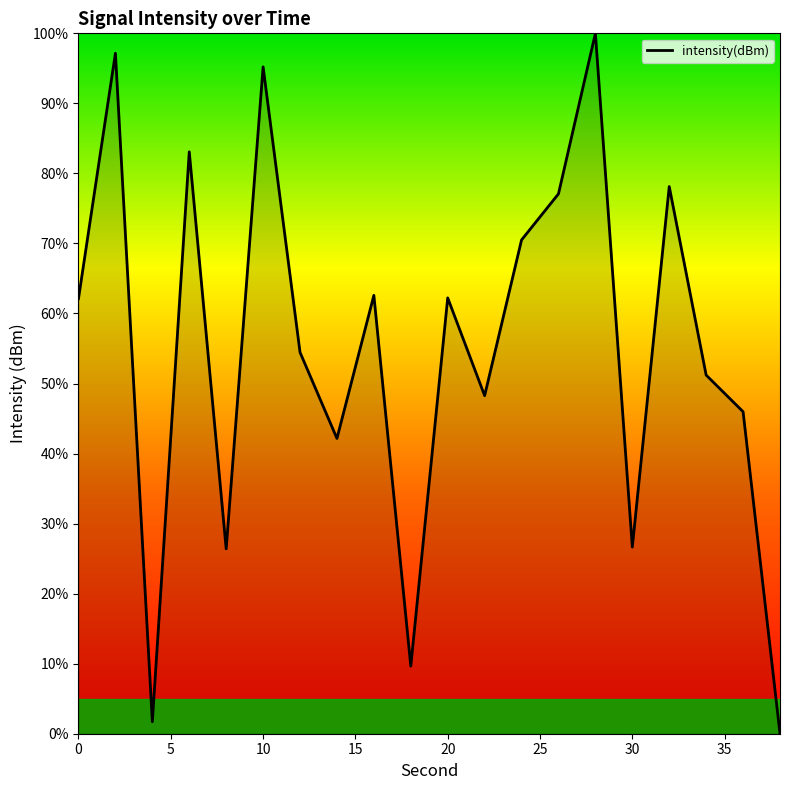

What is the maximum value shown in the chart?

100.0